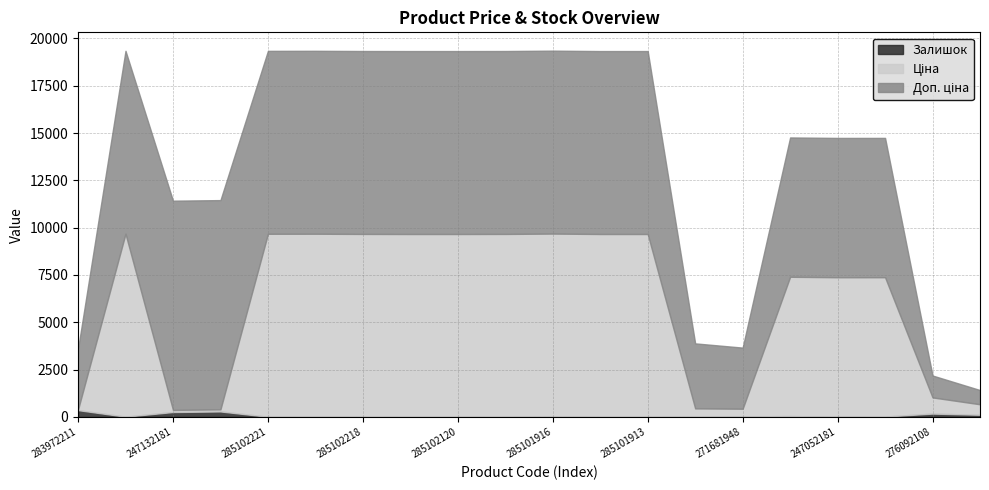

Which category has the lowest value in the Залишок series?

285102216